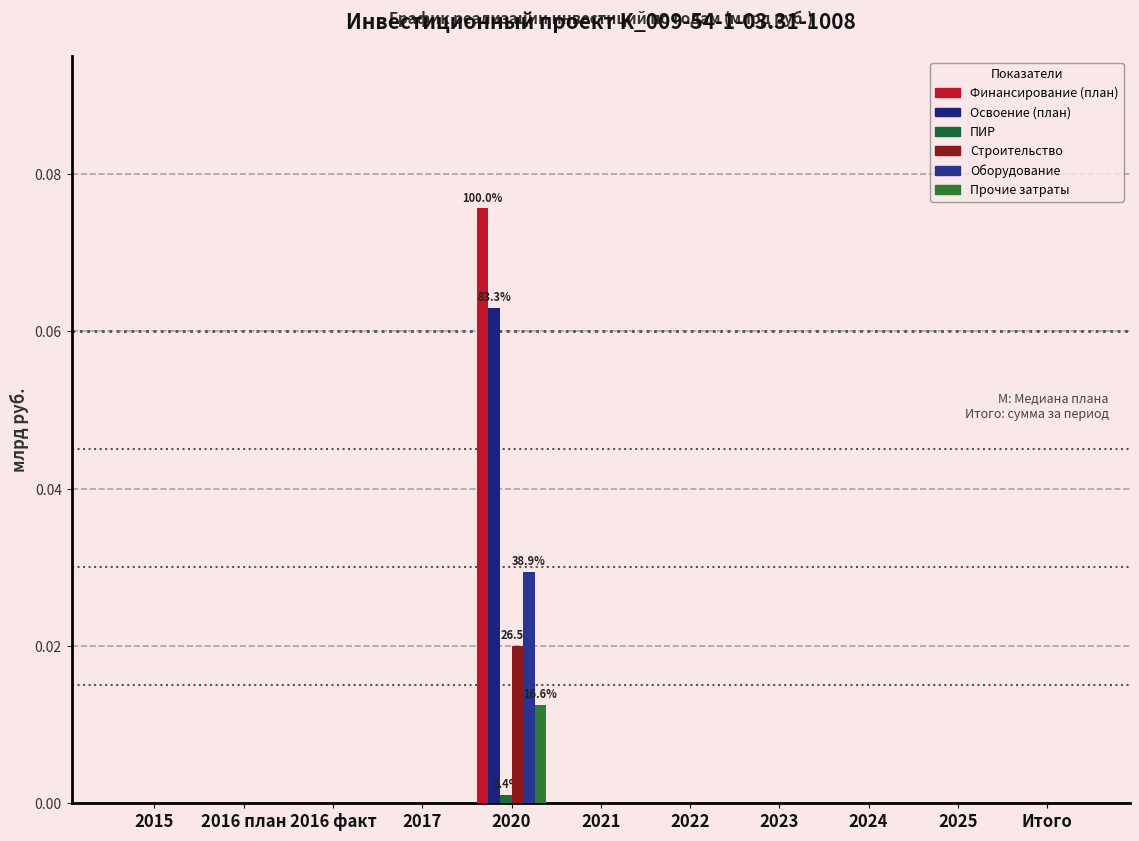

Between 2015 and 2022, which series saw the biggest shift?

Финансирование (план)